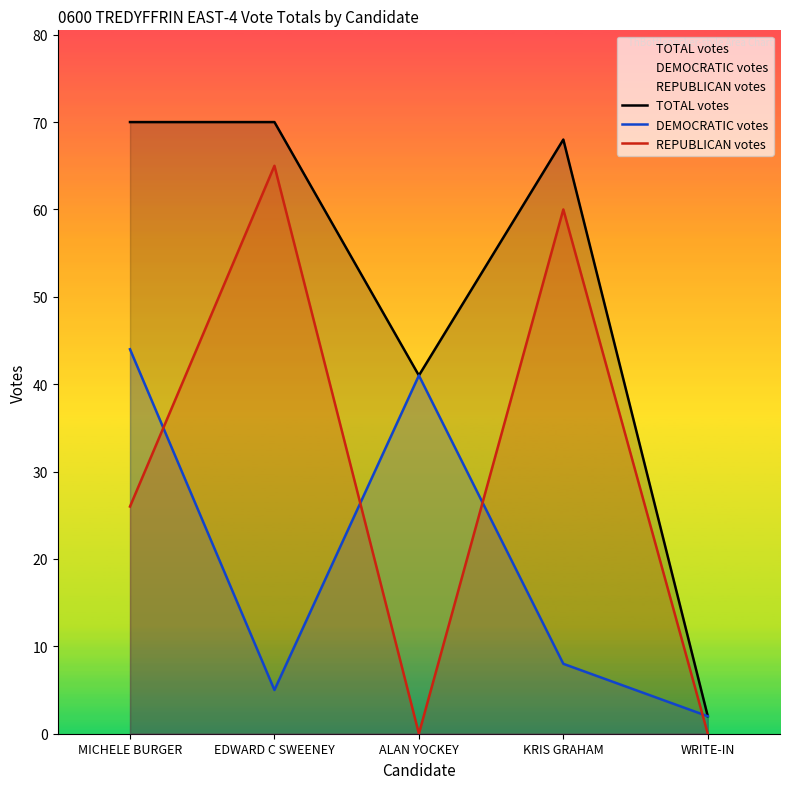

At how many categories does at least one series exceed 40?

4